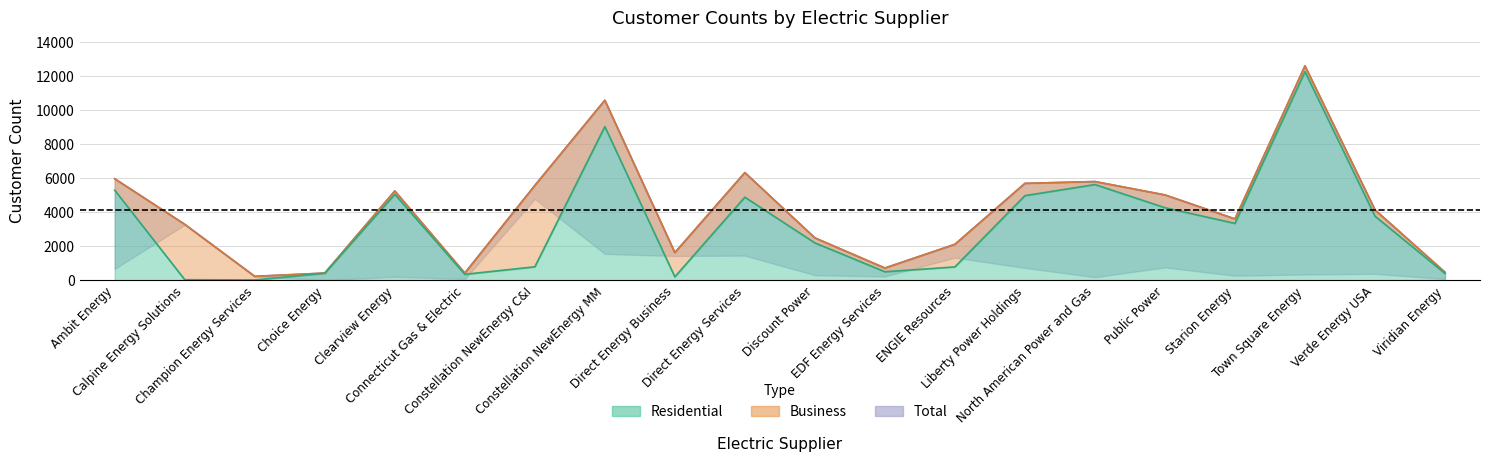

Does the chart display data point markers on the line(s)?

No